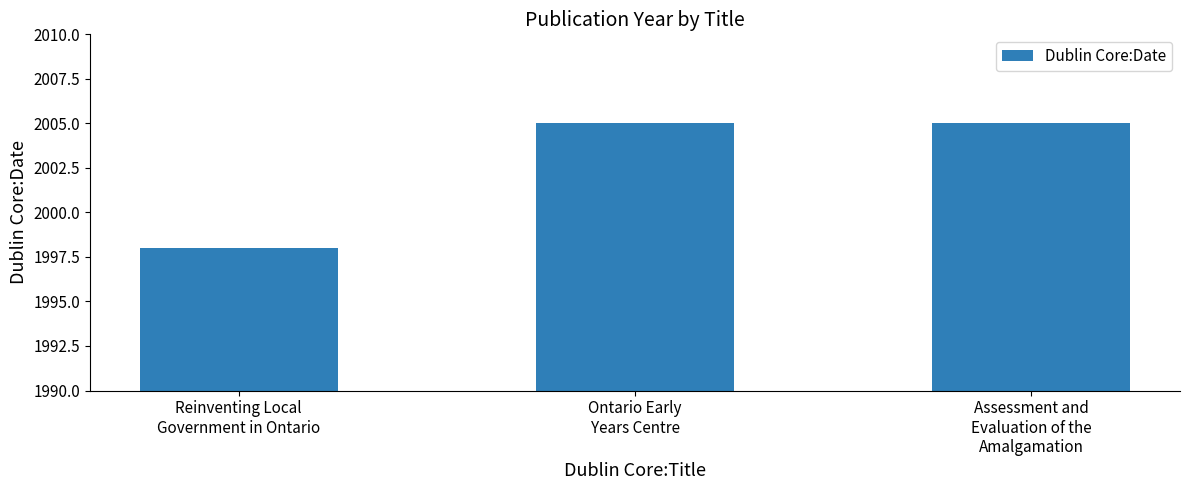

Reading right to left, what are all the values shown in this chart?

Assessment and
Evaluation of the
Amalgamation=2005	Ontario Early
Years Centre=2005	Reinventing Local
Government in Ontario=1998